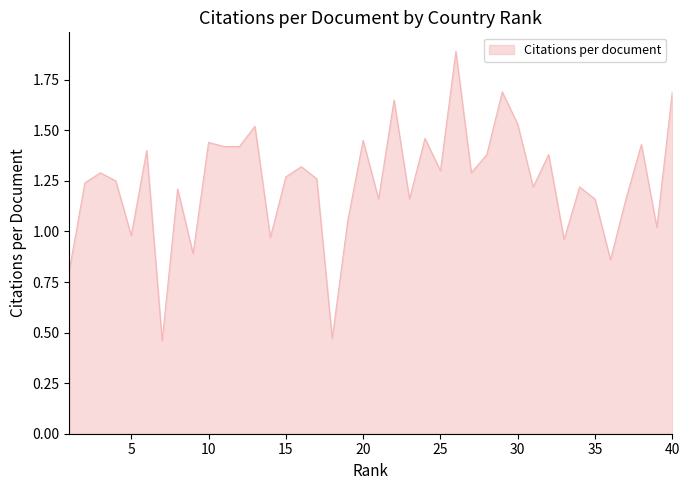

What is the maximum value shown in the chart?

1.9